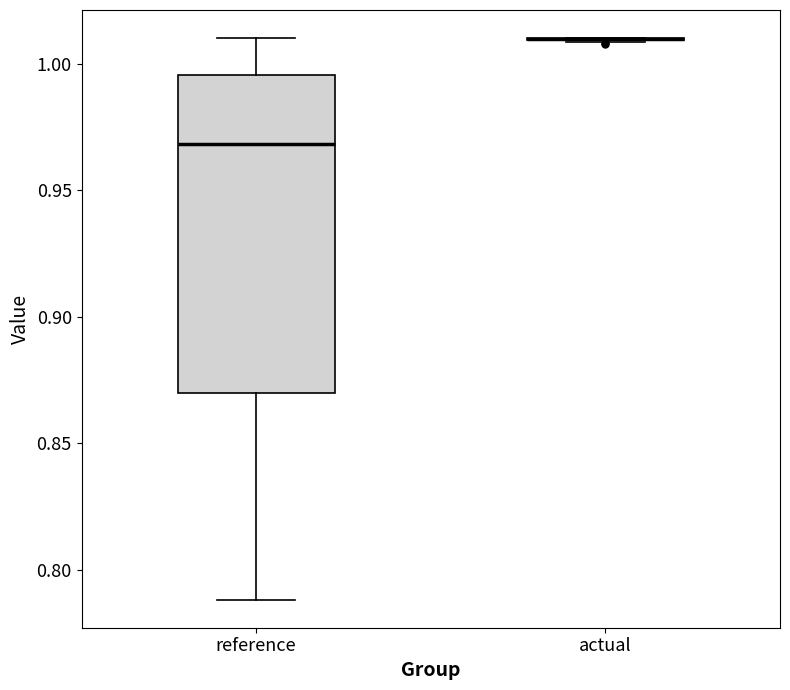

Reading left to right, transcribe this box plot: for each box, give where its median line is, the range the box spans, and where its two whiskers end, as read against the y-axis. The values are not printed on the chart, so give them approximately, as read against the axis.

reference: median 0.970, box 0.870 to 0.995, whiskers 0.790 to 1.010
actual: box collapsed to a line at 1.010, whiskers 1.010 to 1.010